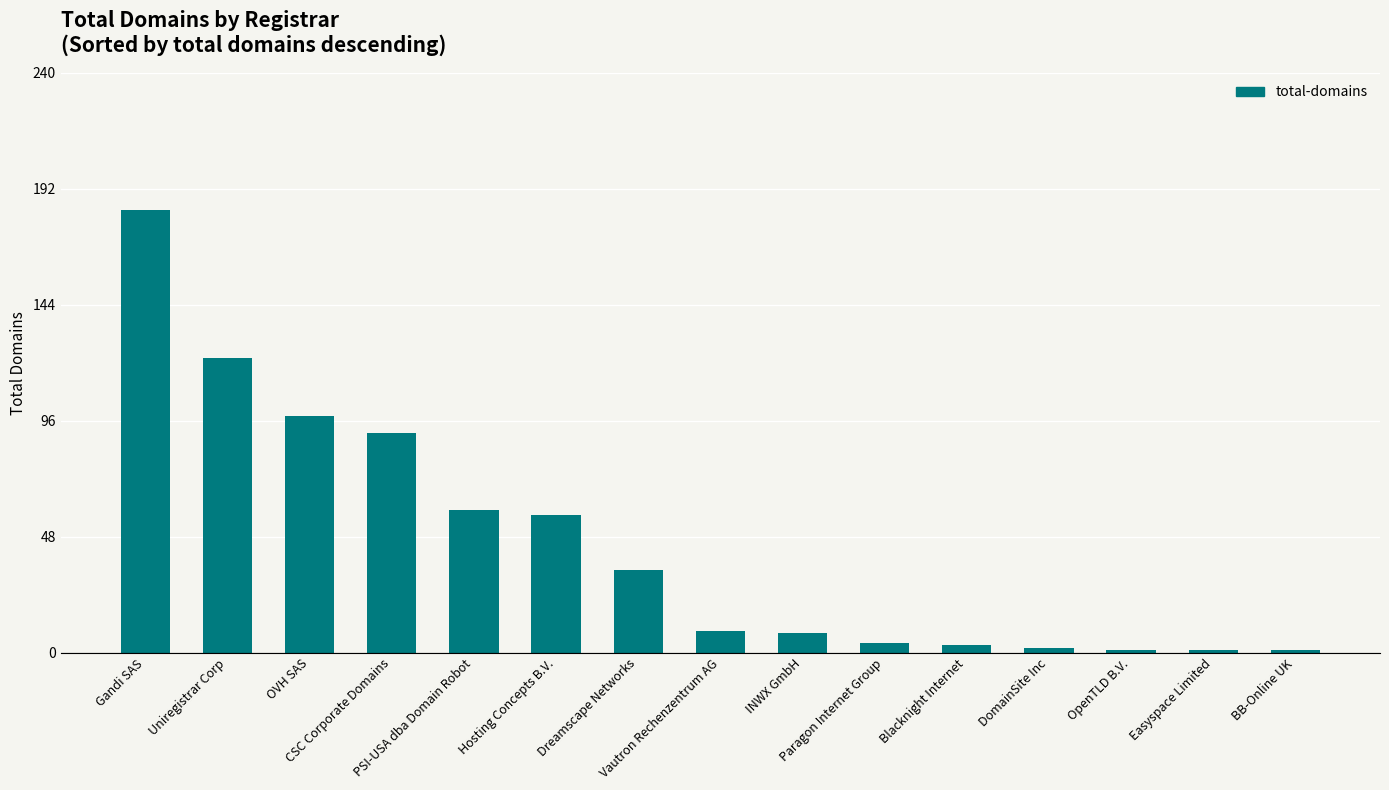

Reading left to right, what are all the values shown in this chart?

Gandi SAS=183	Uniregistrar Corp=122	OVH SAS=98	CSC Corporate Domains=91	PSI-USA dba Domain Robot=59	Hosting Concepts B.V.=57	Dreamscape Networks=34	Vautron Rechenzentrum AG=9	INWX GmbH=8	Paragon Internet Group=4	Blacknight Internet=3	DomainSite Inc=2	OpenTLD B.V.=1	Easyspace Limited=1	BB-Online UK=1